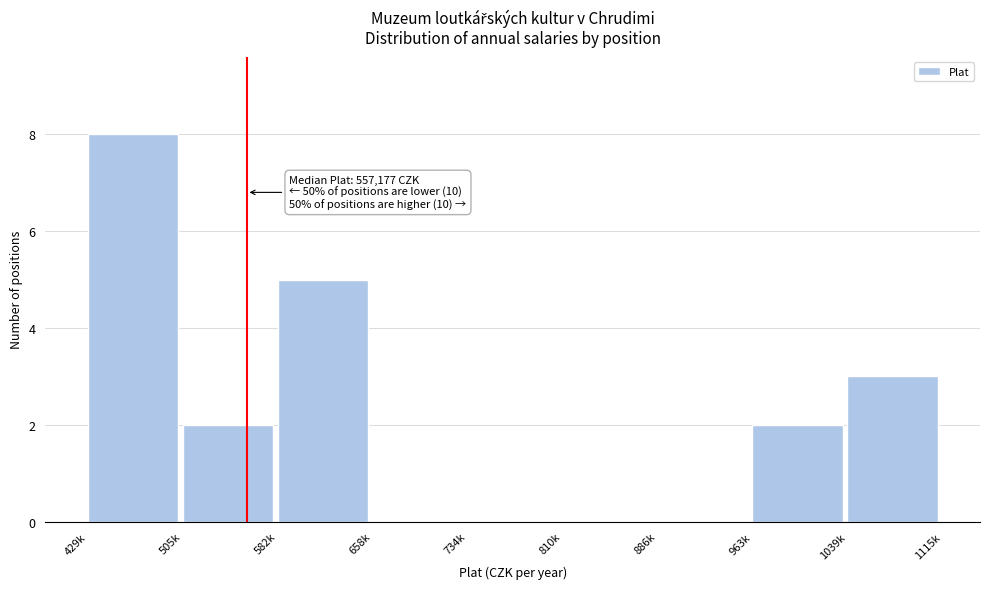

Reading left to right, what are all the values shown in this chart?

429k=8	505k=2	582k=5	658k=0	734k=0	810k=0	886k=0	963k=2	1039k=3